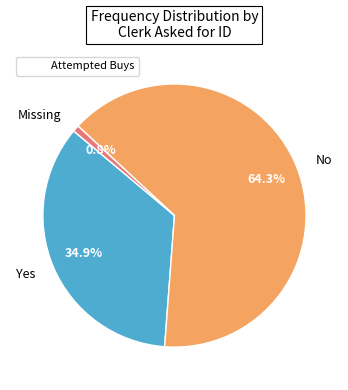

Does any single category account for the majority?

Yes